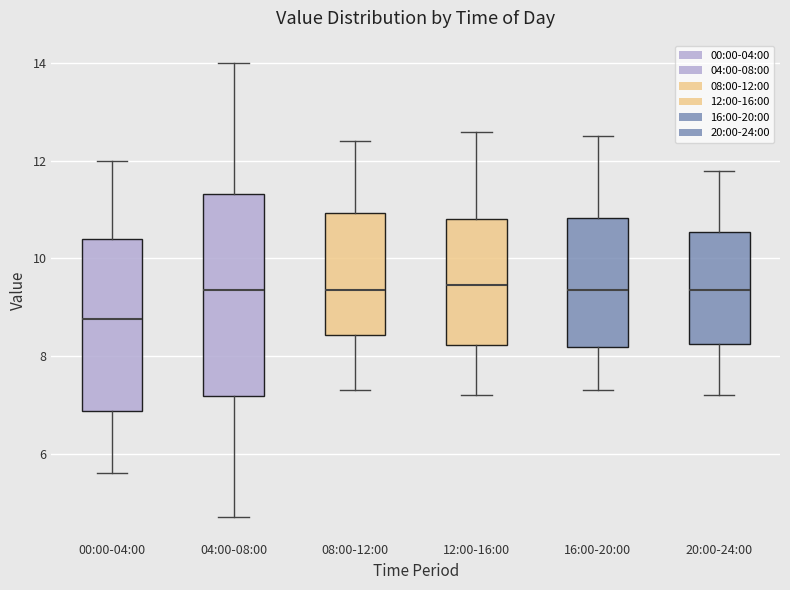

Reading left to right, transcribe this box plot: for each box, give where its median line is, the range the box spans, and where its two whiskers end, as read against the y-axis. The values are not printed on the chart, so give them approximately, as read against the axis.

00:00-04:00: median 8.8, box 6.8 to 10.4, whiskers 5.6 to 12.0
04:00-08:00: median 9.4, box 7.2 to 11.4, whiskers 4.8 to 14.0
08:00-12:00: median 9.4, box 8.4 to 11.0, whiskers 7.4 to 12.4
12:00-16:00: median 9.4, box 8.2 to 10.8, whiskers 7.2 to 12.6
16:00-20:00: median 9.4, box 8.2 to 10.8, whiskers 7.4 to 12.6
20:00-24:00: median 9.4, box 8.2 to 10.6, whiskers 7.2 to 11.8